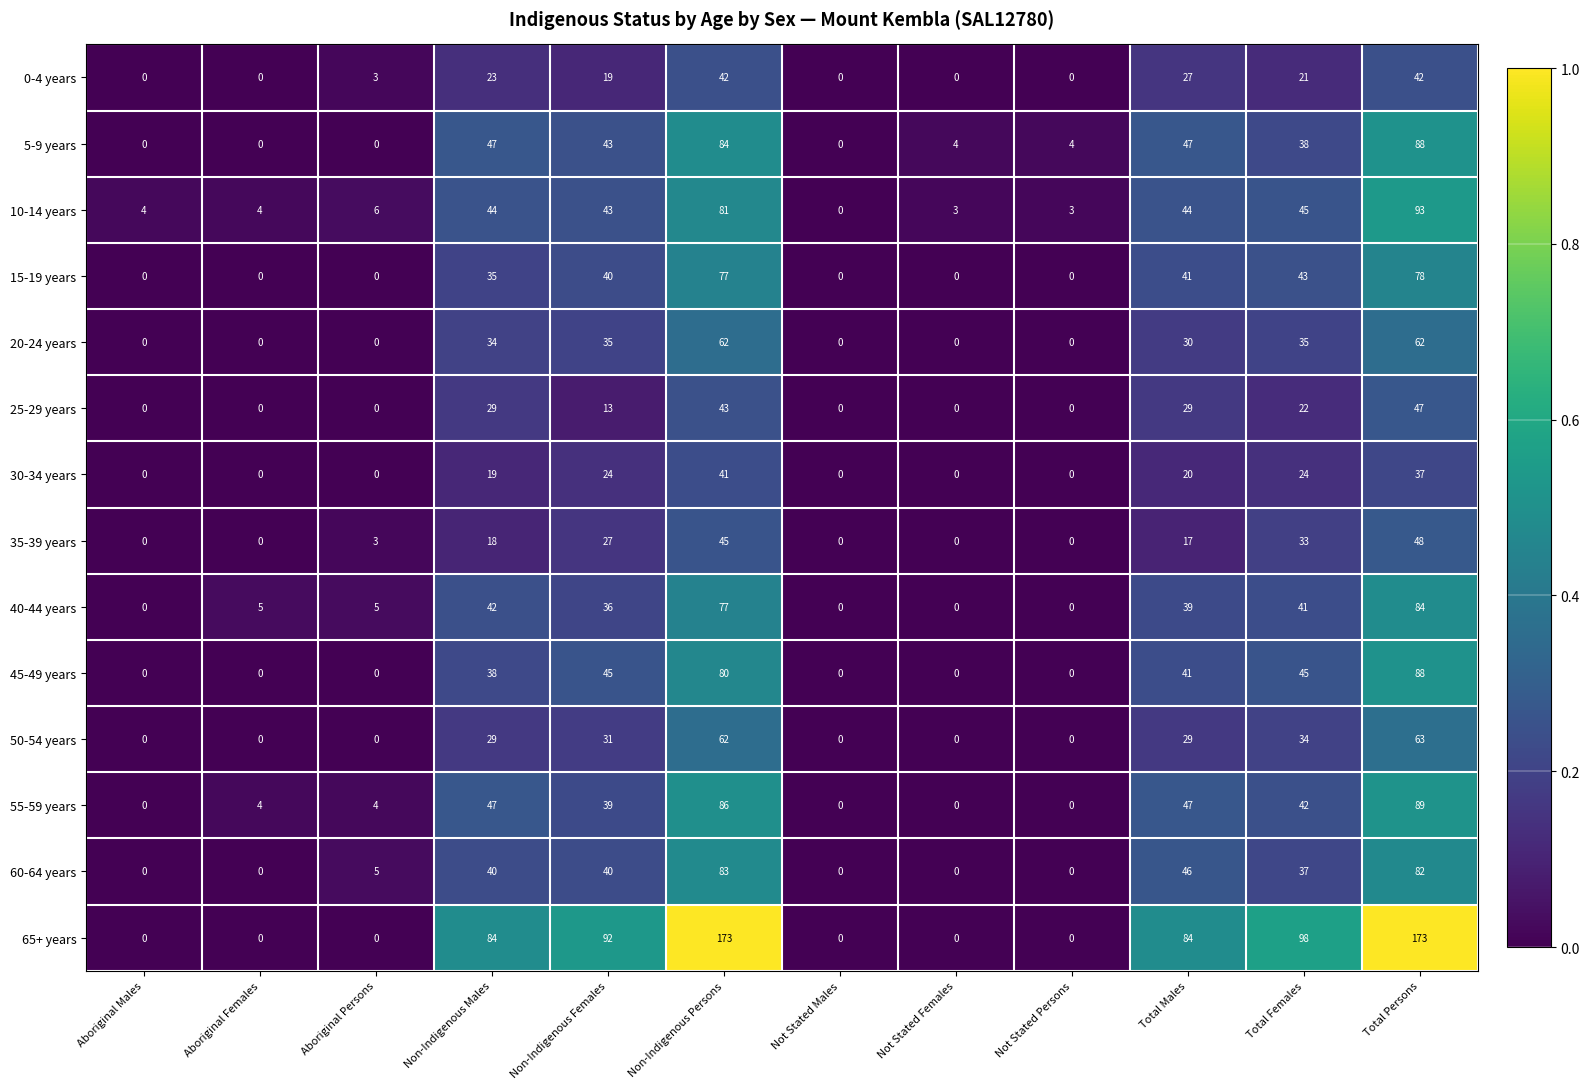

Where does the 40-44 years series first go above 36?

Non-Indigenous Males